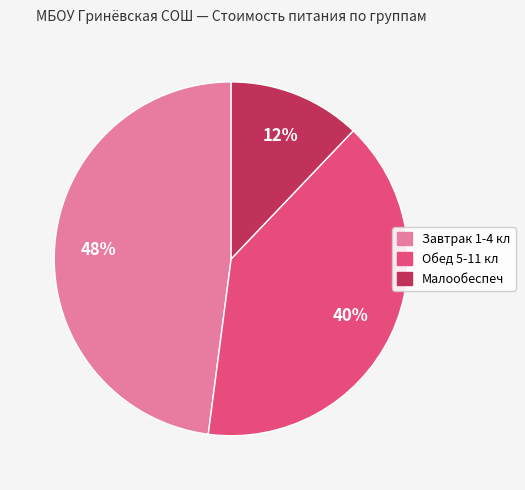

Between Обед 5-11 кл and Завтрак 1-4 кл, which is larger?

Завтрак 1-4 кл